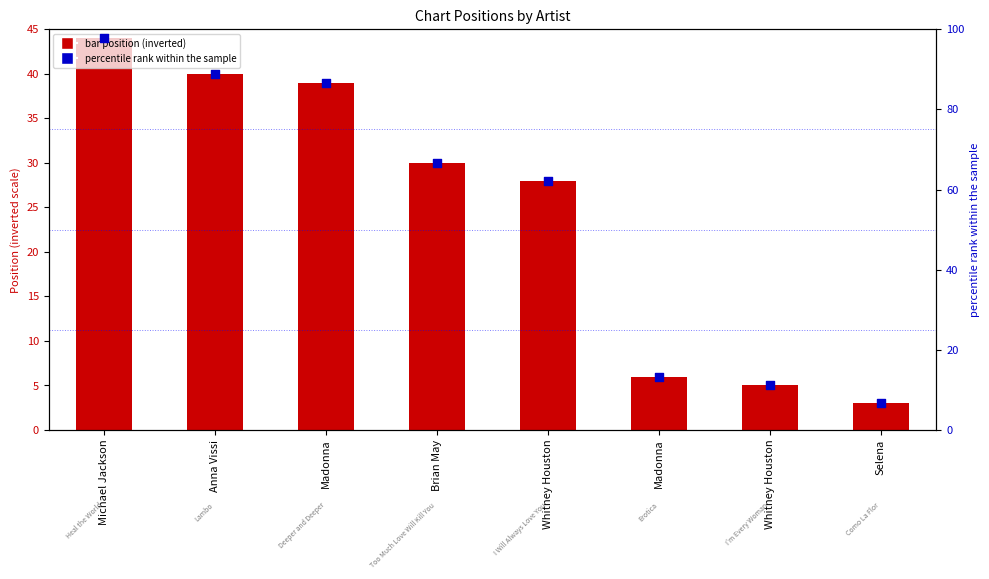

Which series has the largest total across all categories?

Percentile rank